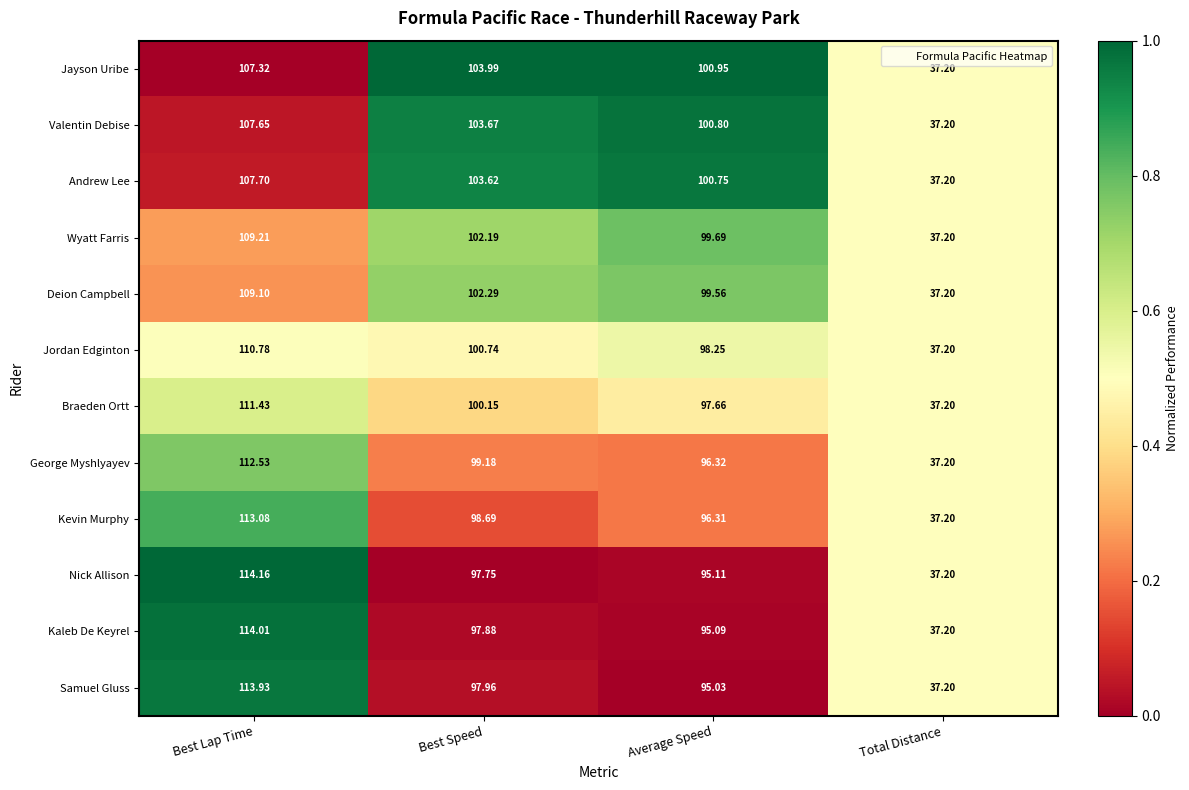

List the labels in order of Jayson Uribe value, smallest first.

Total Distance, Average Speed, Best Speed, Best Lap Time